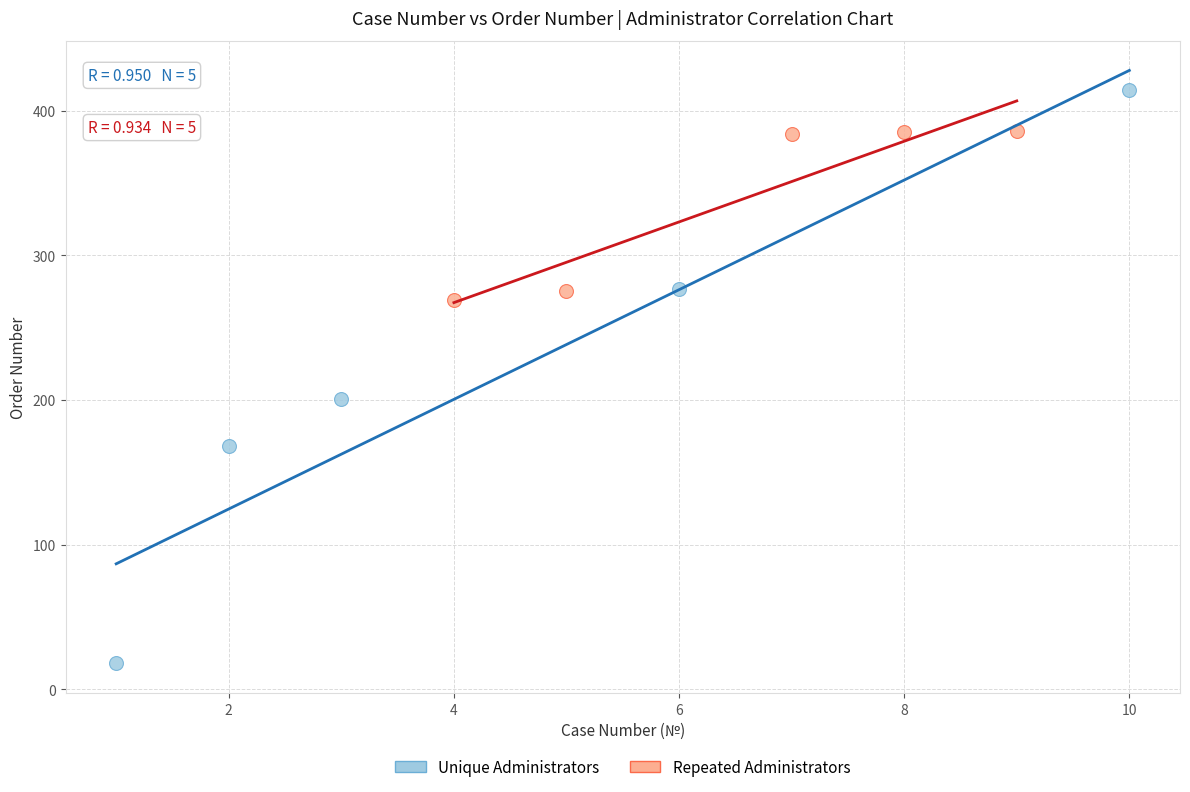

Which series contains the lowest Y value?

Unique Administrators